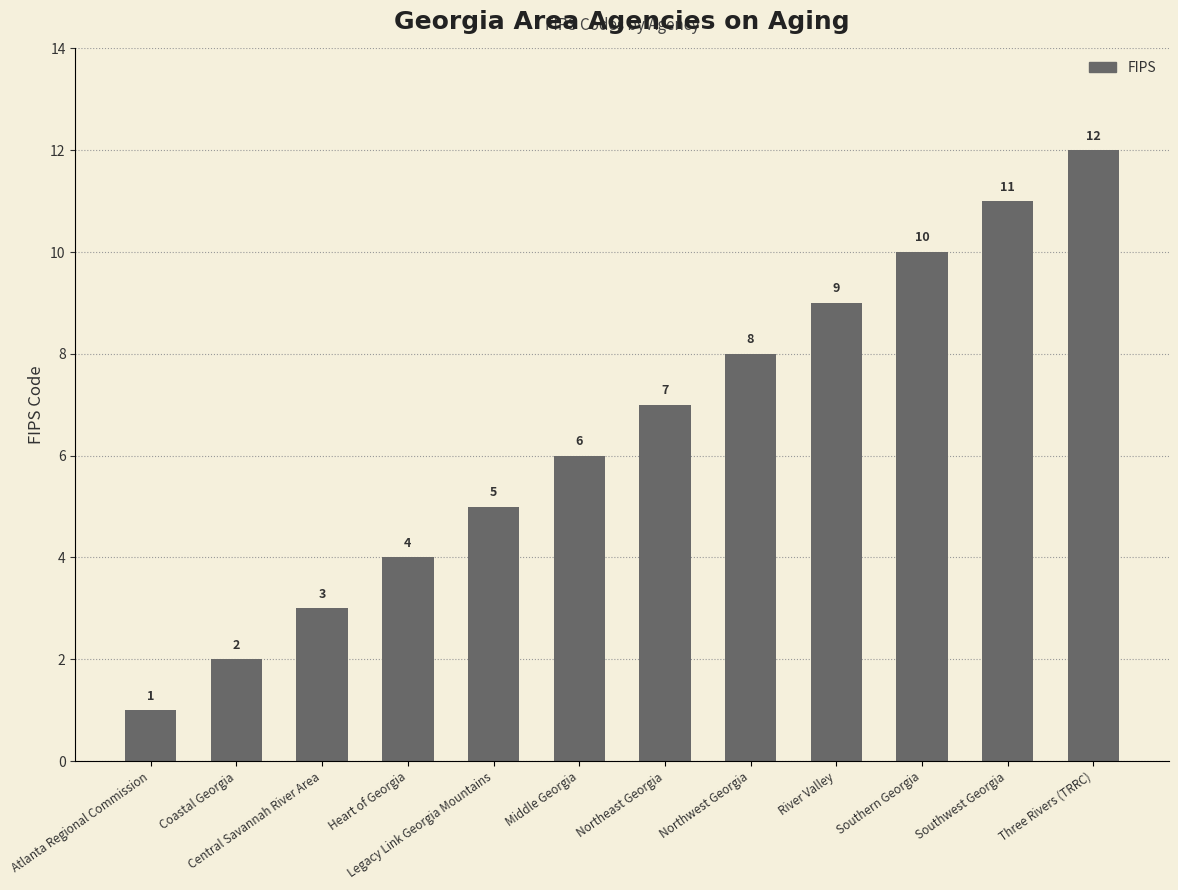

Are the bars grouped side by side (vs. stacked)?

No